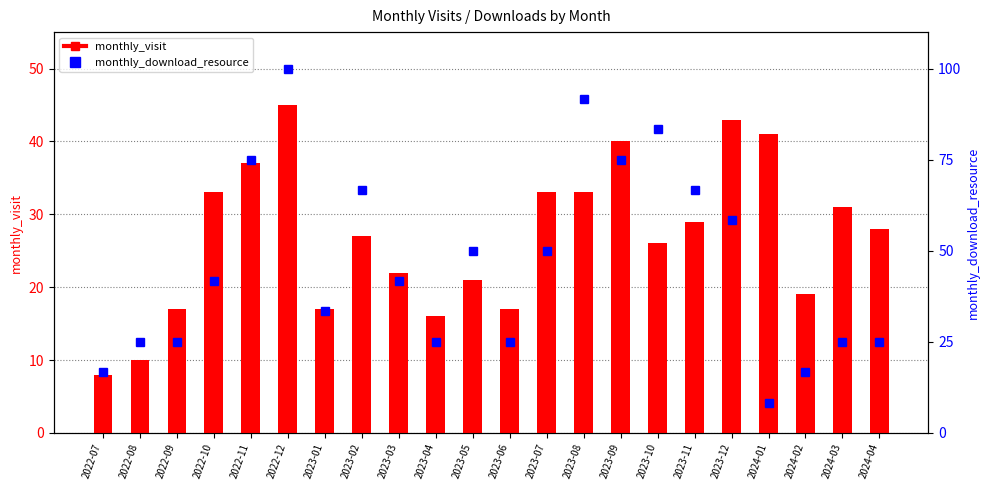

What is the difference between the maximum and minimum values in the monthly_visit series?

37.0